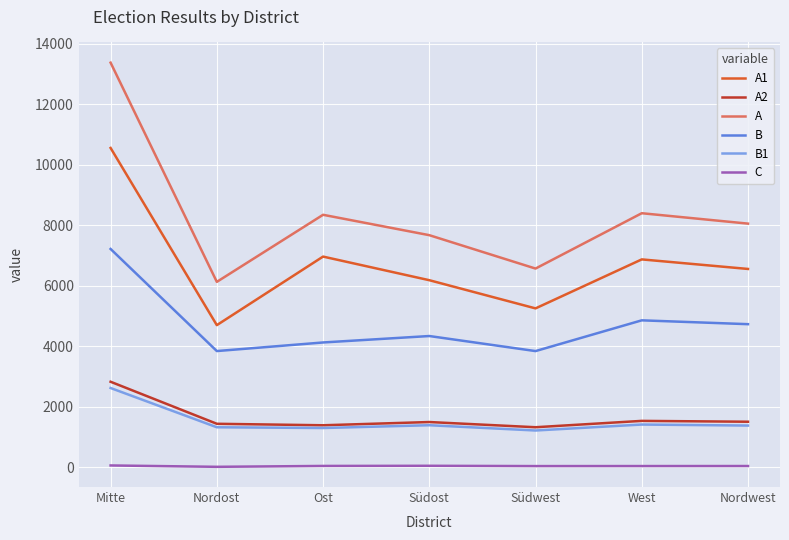

The value of A1 at Südost is 6179. True or false?

True